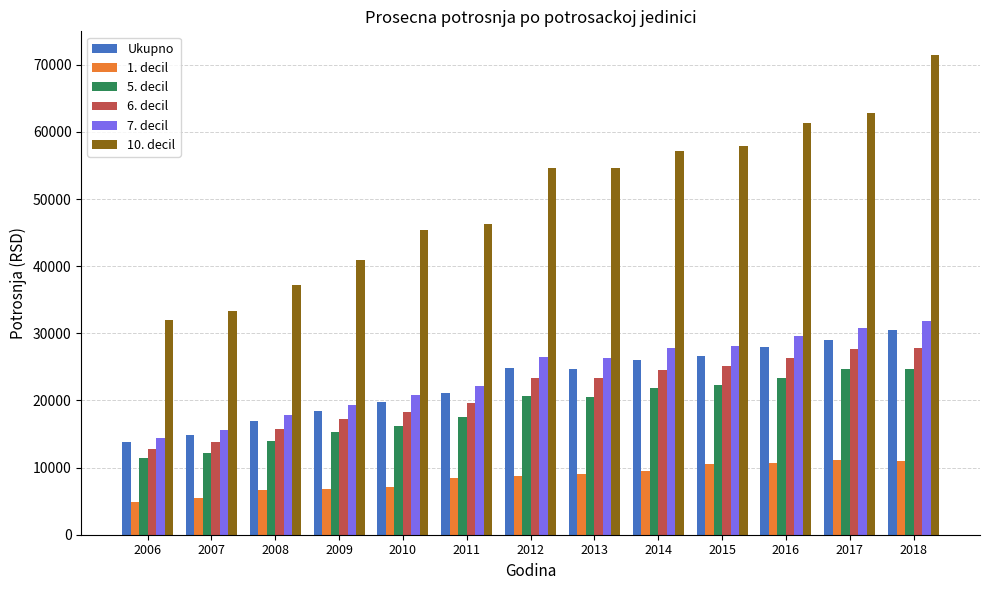

Are the bars grouped side by side (vs. stacked)?

Yes